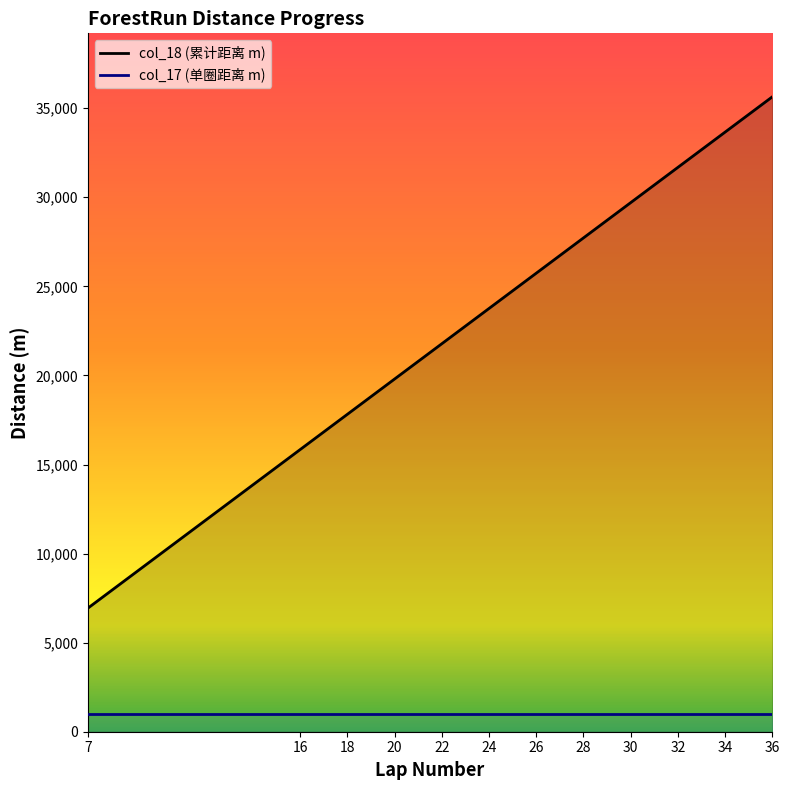

The chart shows a value of 3993 at 16. True or false?

False